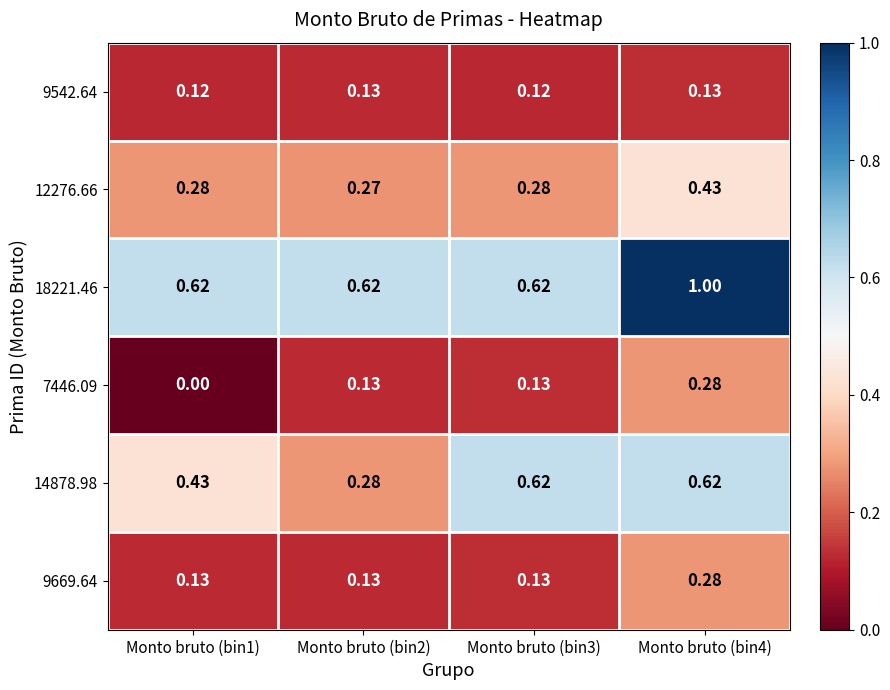

Is the value of 14878.98 at Monto bruto (bin2) greater than the value of 18221.46 at Monto bruto (bin4)?

No